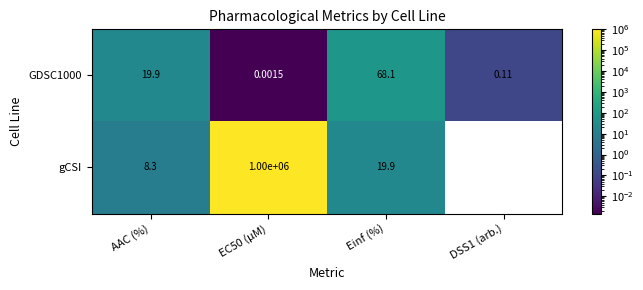

The gCSI series shows 19.9 at Einf (%). True or false?

True